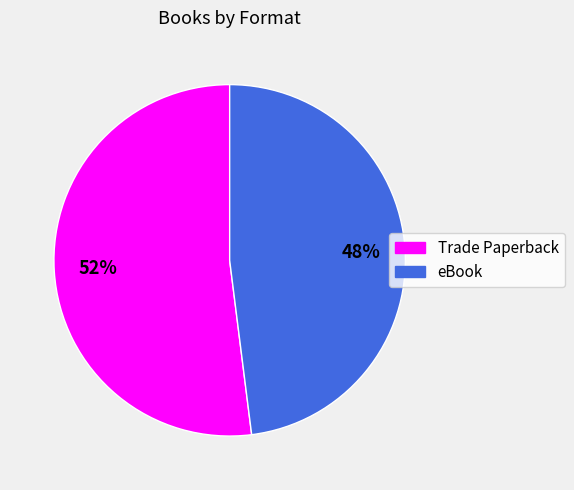

Is the sum of eBook and Trade Paperback greater than half?

Yes